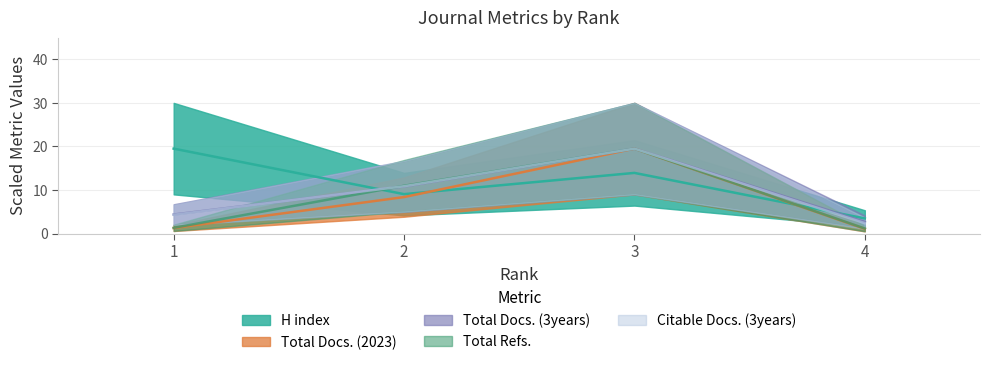

How many lines are shown in the chart?

5